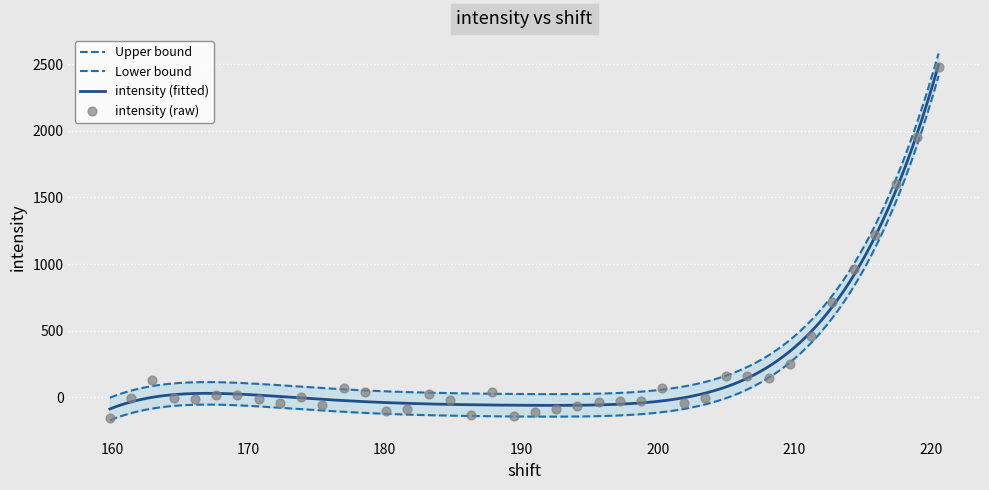

What is the change in value from 159.851364 to 220.56518?

+2631.7